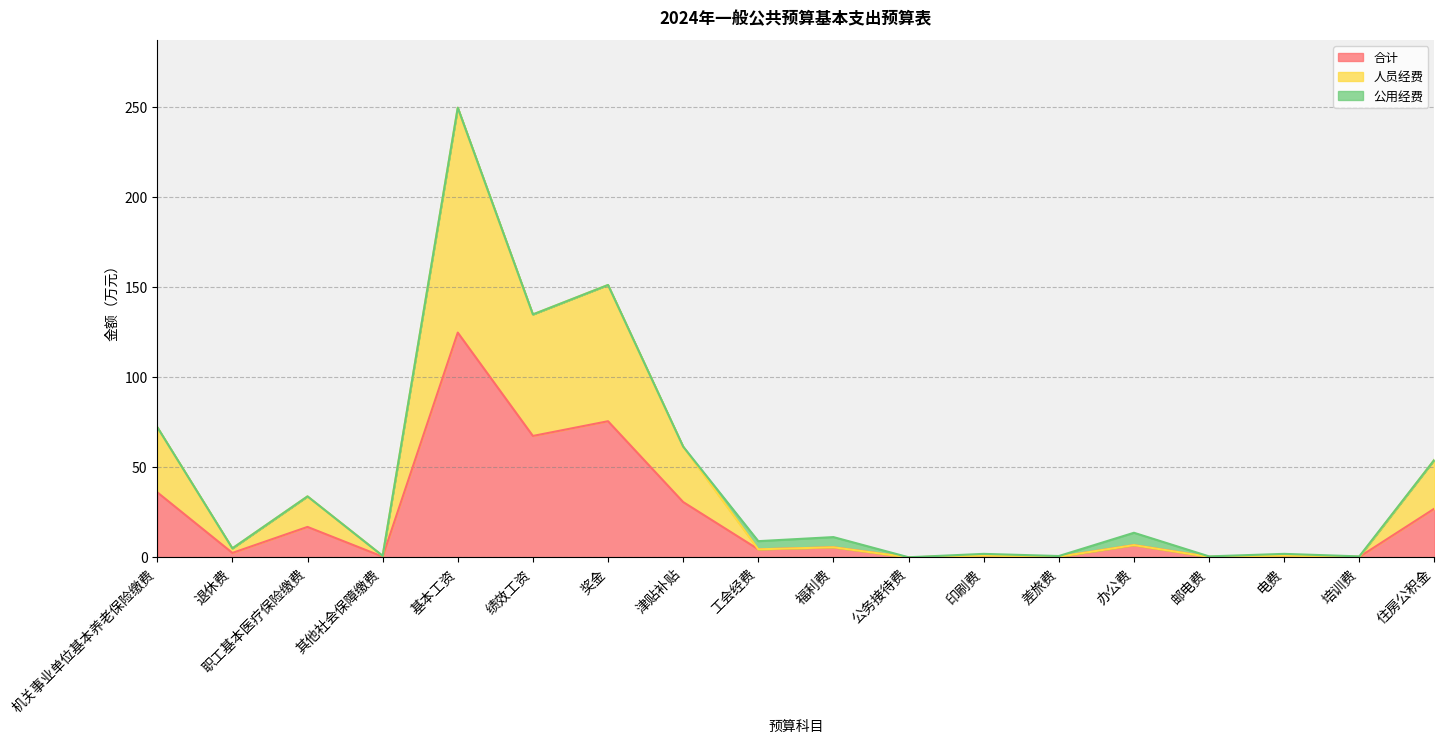

Rank the categories by 人员经费 value from highest to lowest.

基本工资, 奖金, 绩效工资, 机关事业单位基本养老保险缴费, 津贴补贴, 住房公积金, 职工基本医疗保险缴费, 办公费, 福利费, 退休费, 工会经费, 印刷费, 电费, 其他社会保障缴费, 差旅费, 邮电费, 培训费, 公务接待费